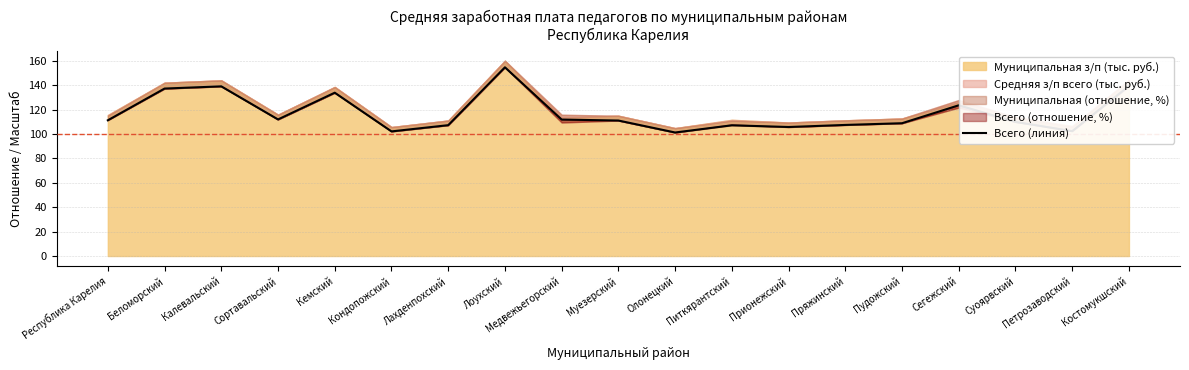

The chart shows a value of 105.7 at Прионежский. True or false?

True